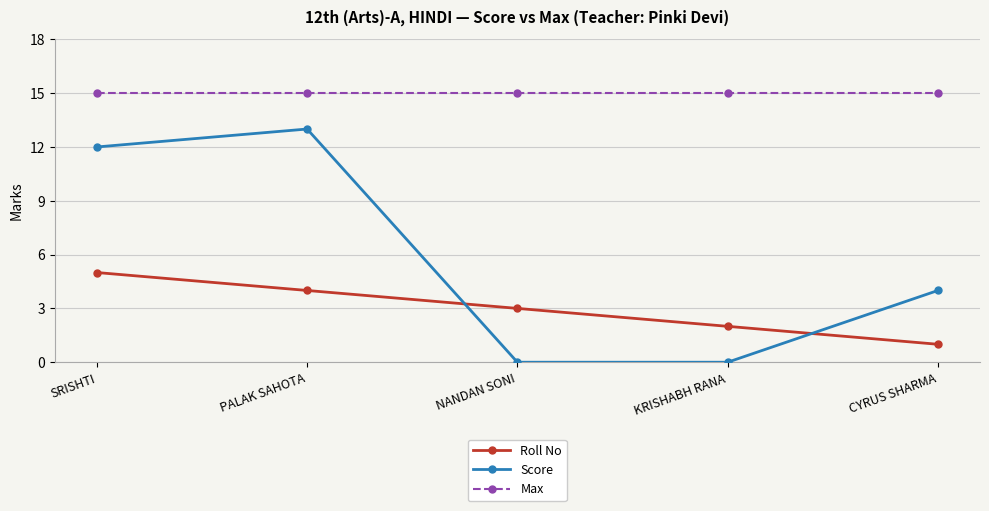

Where does the Score series first go above 4?

SRISHTI